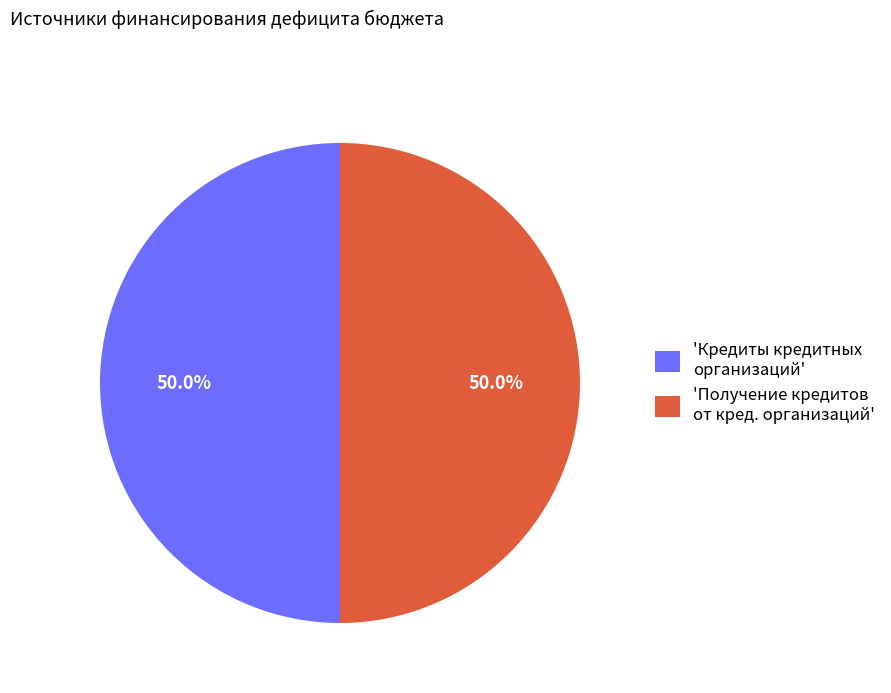

Is the sum of 'Кредиты кредитных организаций' and 'Получение кредитов от кред. организаций' greater than half?

Yes